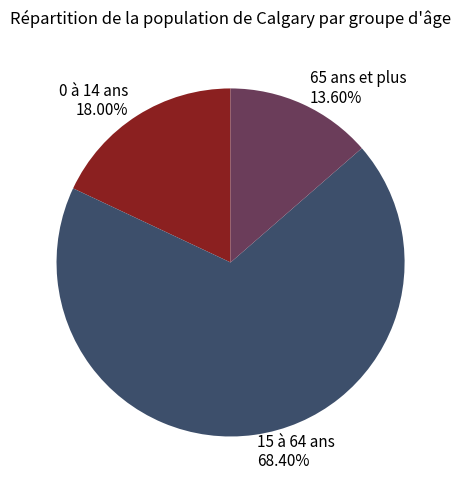

To the nearest percent, what percentage of the pie is 0 à 14 ans?

18%